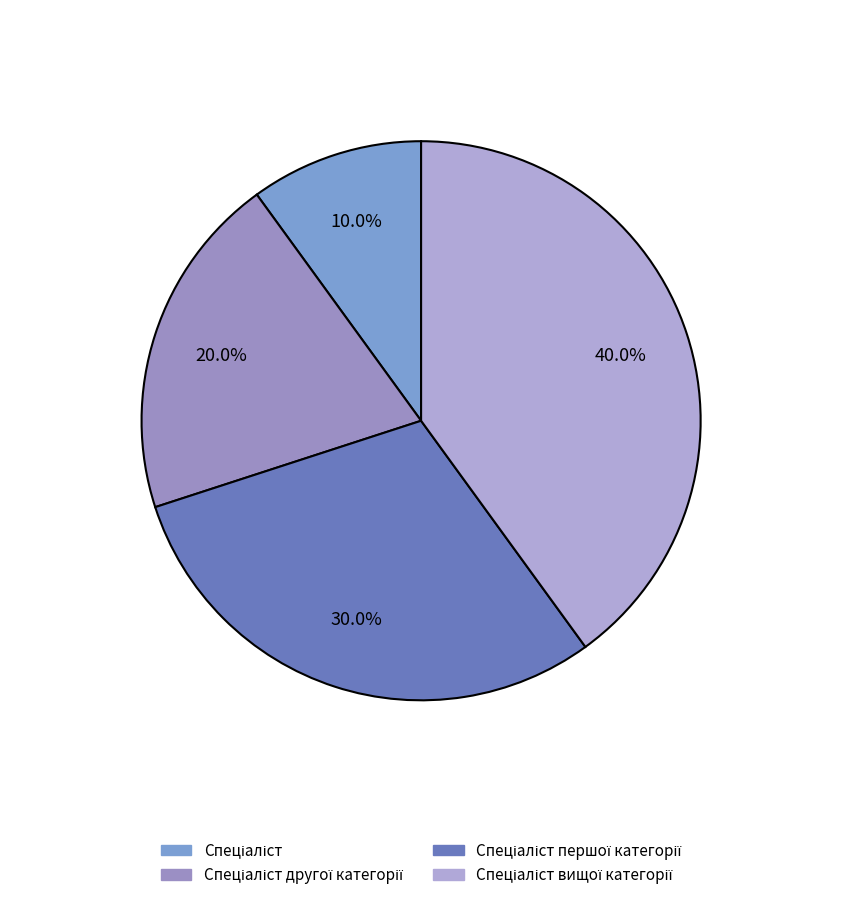

How many segments does this pie chart have?

4